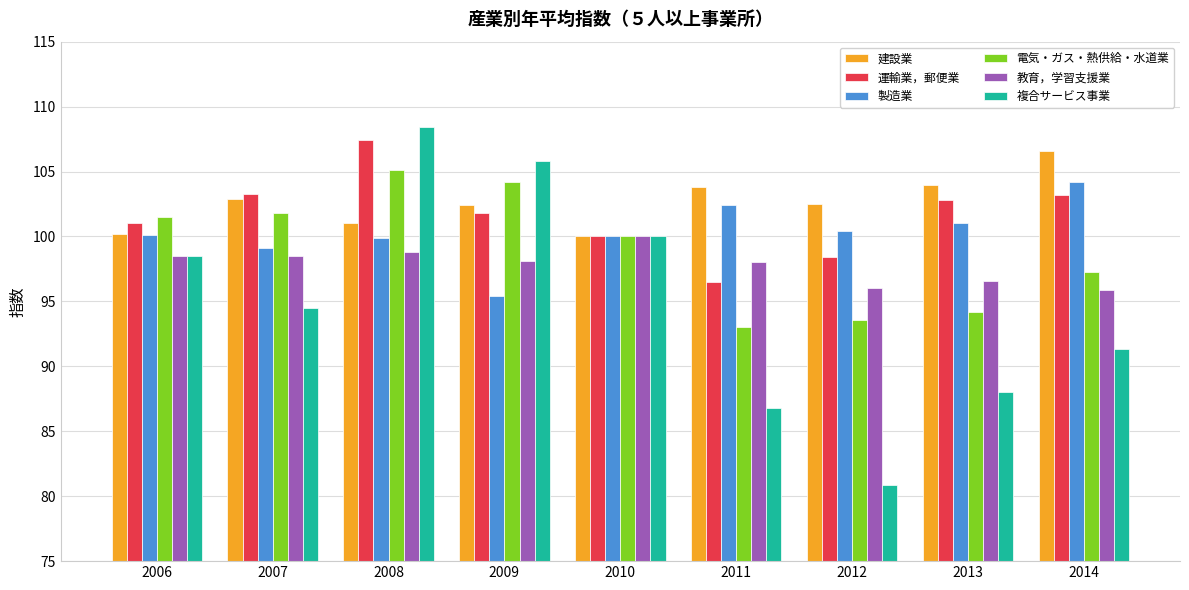

How many bars are there in total?

54